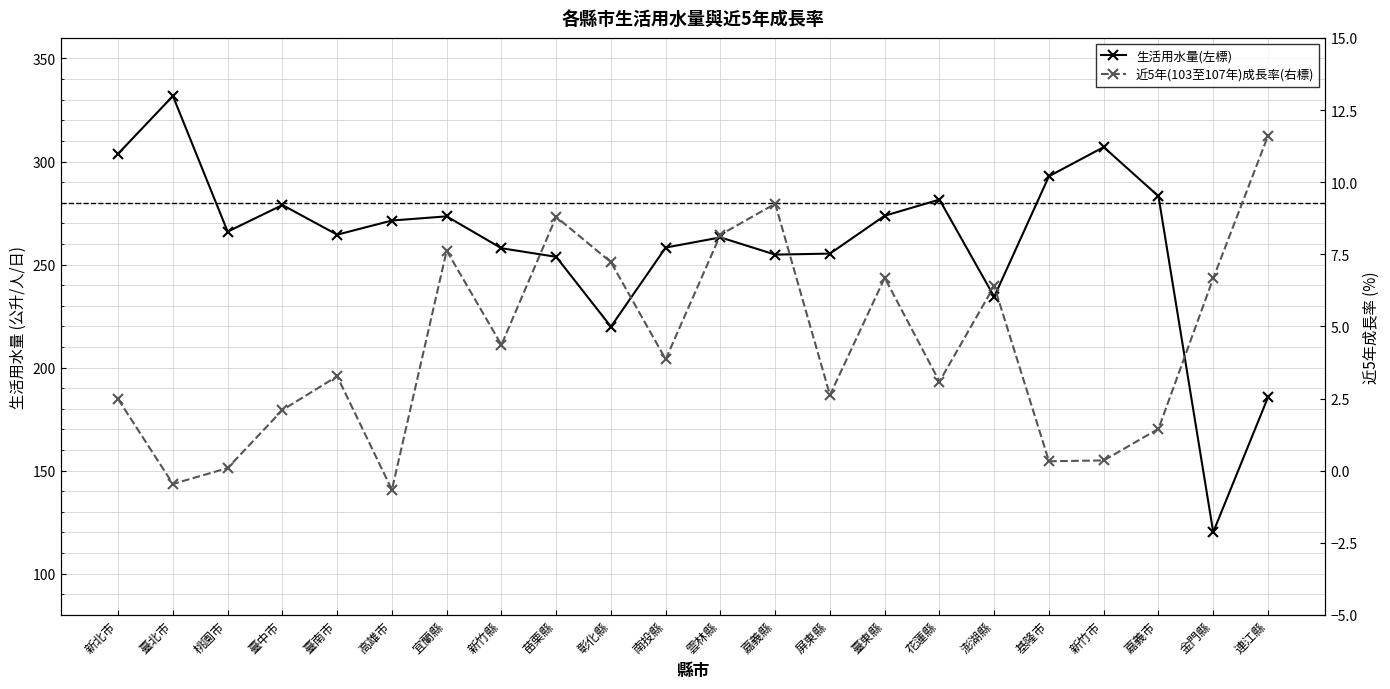

Does the chart have visible grid lines?

Yes